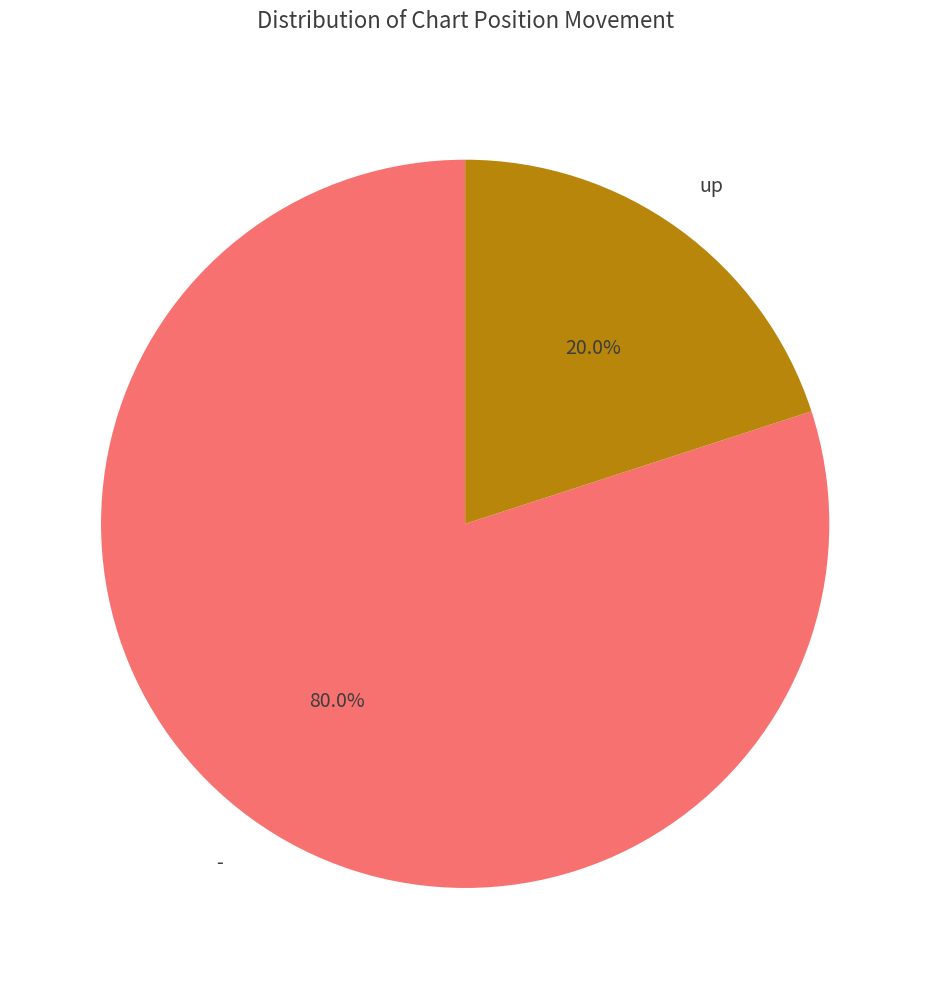

Is there any slice that represents more than half of the pie?

Yes